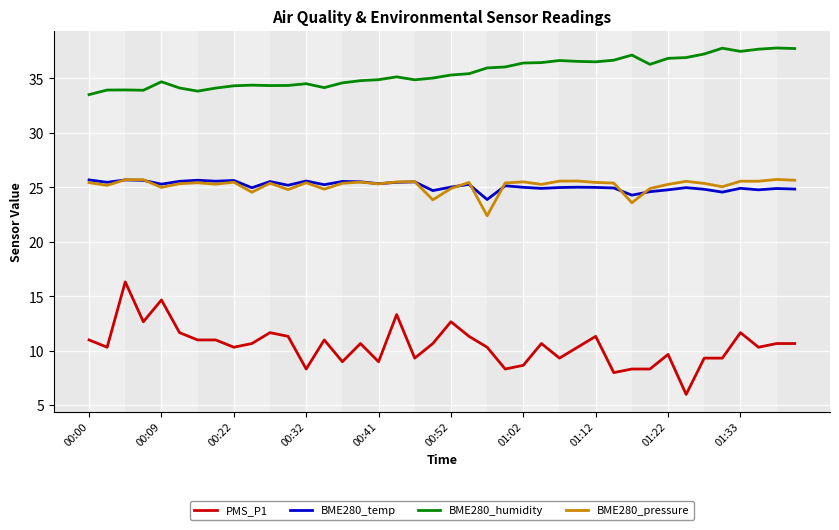

What is the maximum value for BME280_temp?

25.7